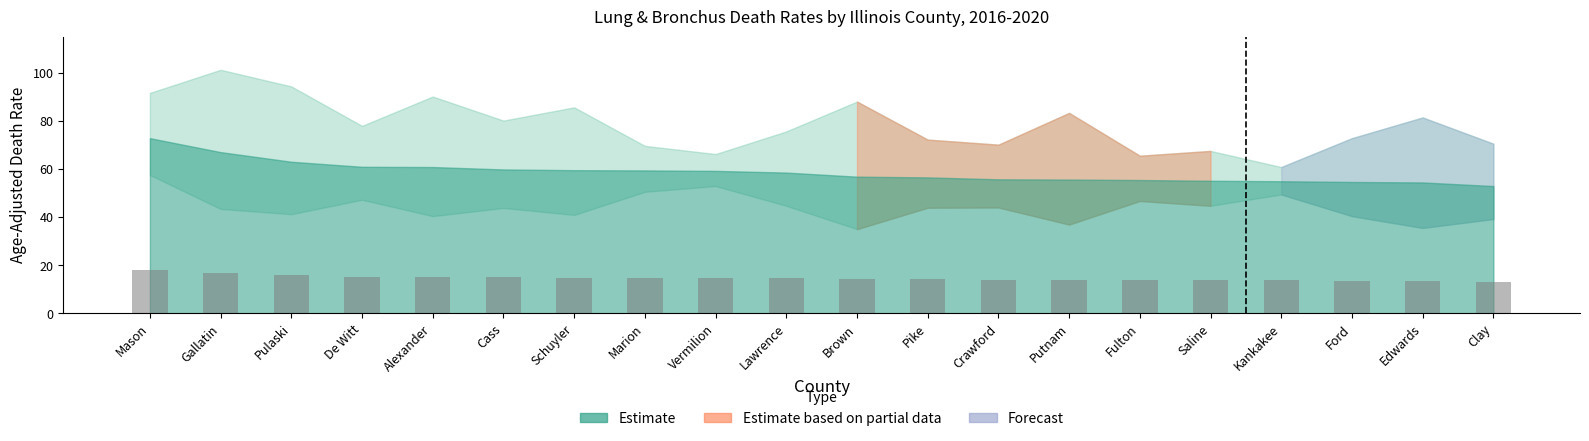

Which has a higher value, De Witt or Mason?

Mason